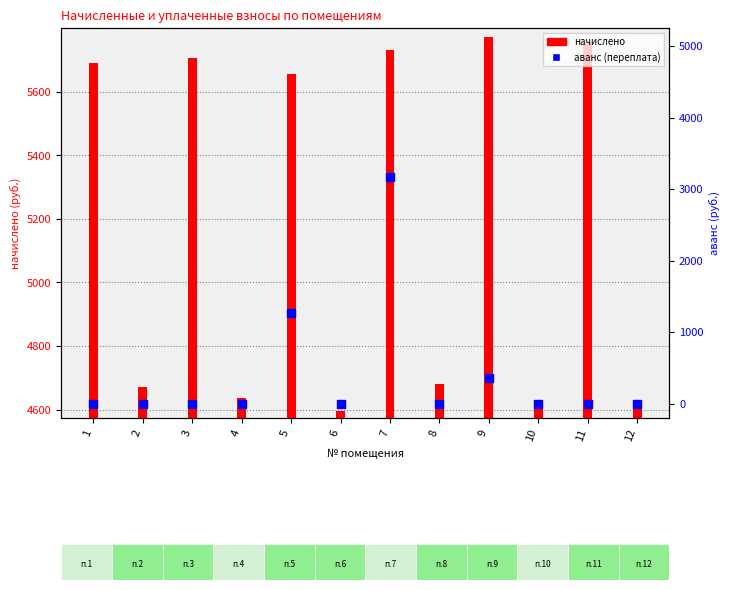

What is the total value across all series at 4?

4638.4